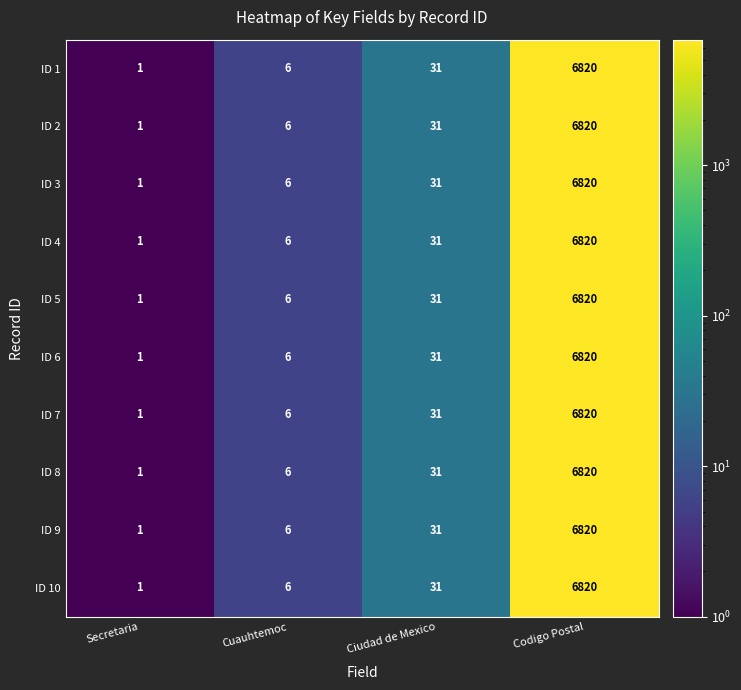

The ID 1 series shows 0 at Secretaria. True or false?

False